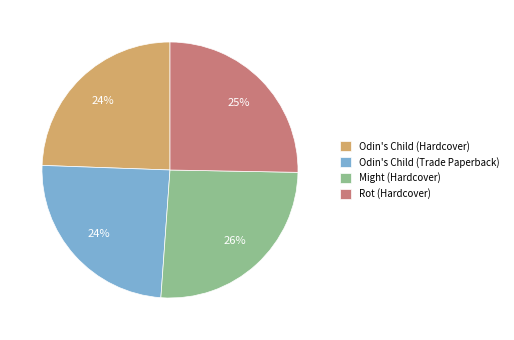

Which category has the biggest portion of the pie?

Might (Hardcover)